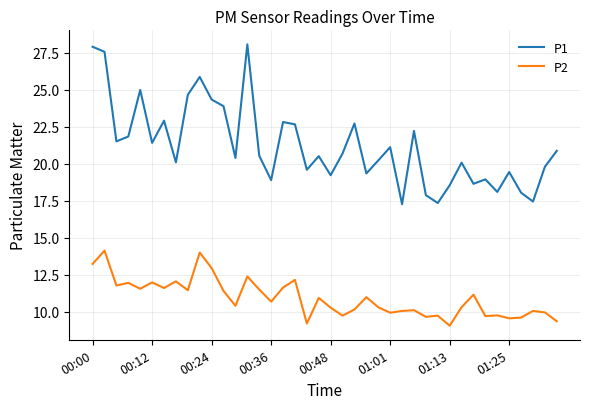

What is the sum of all P1 values?

848.7